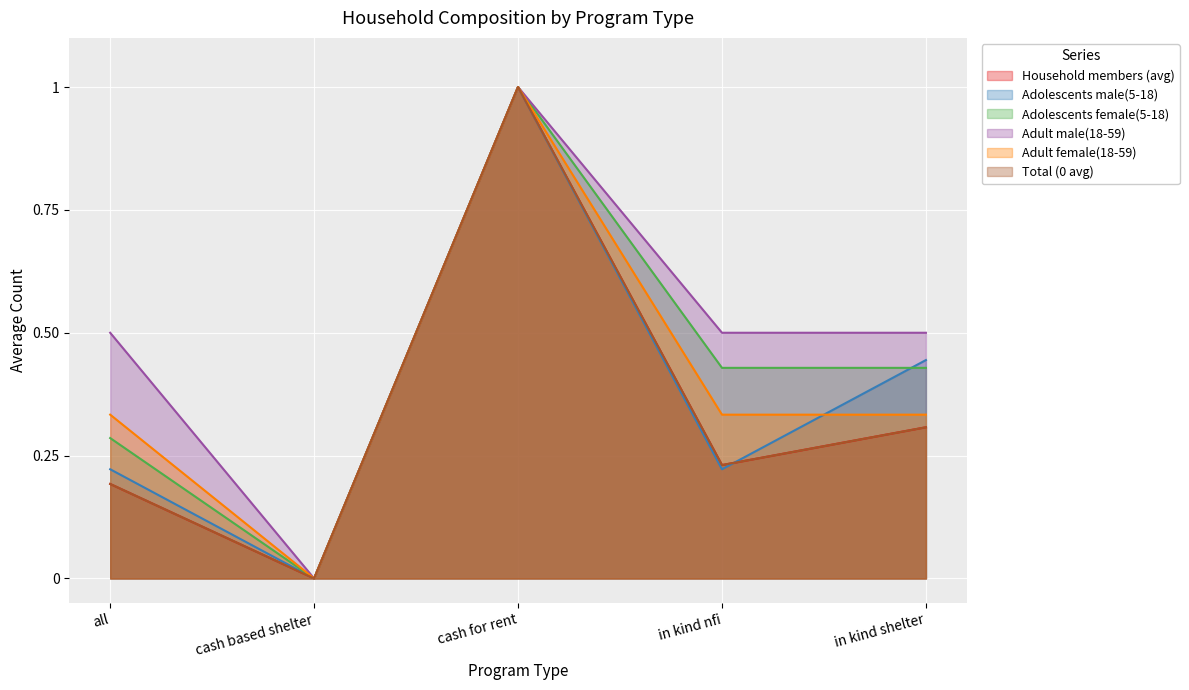

Rank the categories by Adult female(18-59) value from highest to lowest.

cash for rent, all, in kind nfi, in kind shelter, cash based shelter